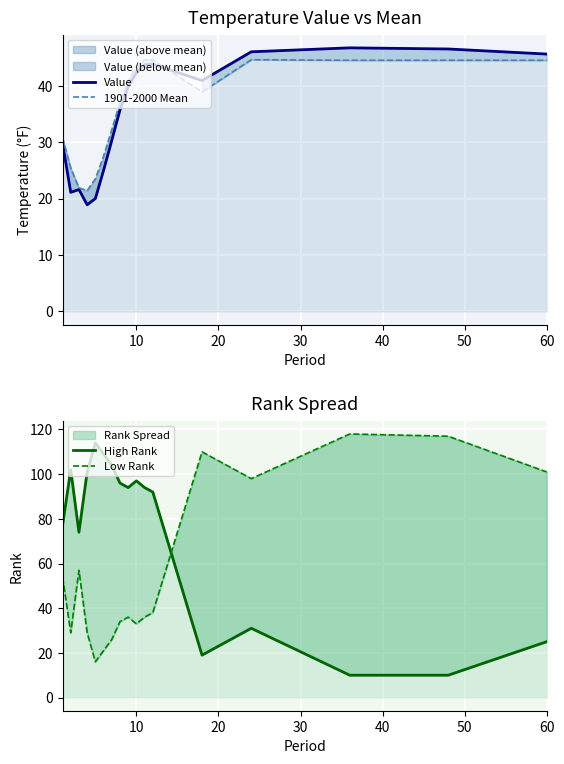

What is the value of the Low Rank point at the 15th from the left?

118.0